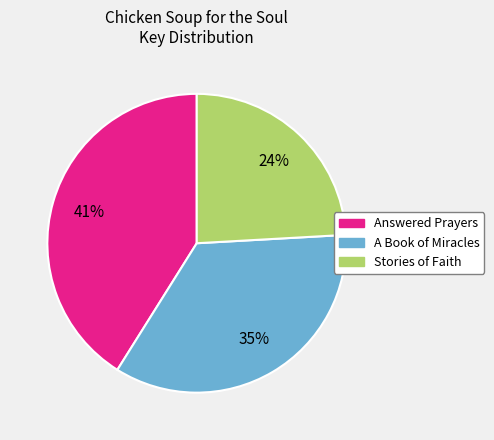

Between A Book of Miracles and Stories of Faith, which is larger?

A Book of Miracles